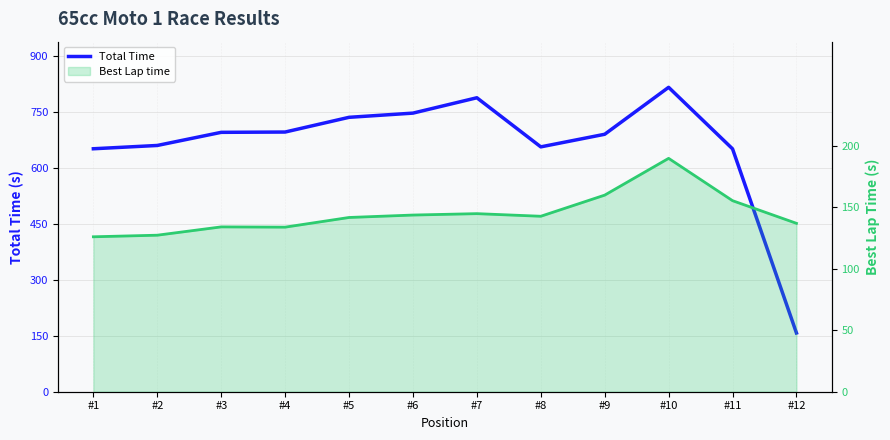

The value of Best Lap time at #3 is 41.6. True or false?

False